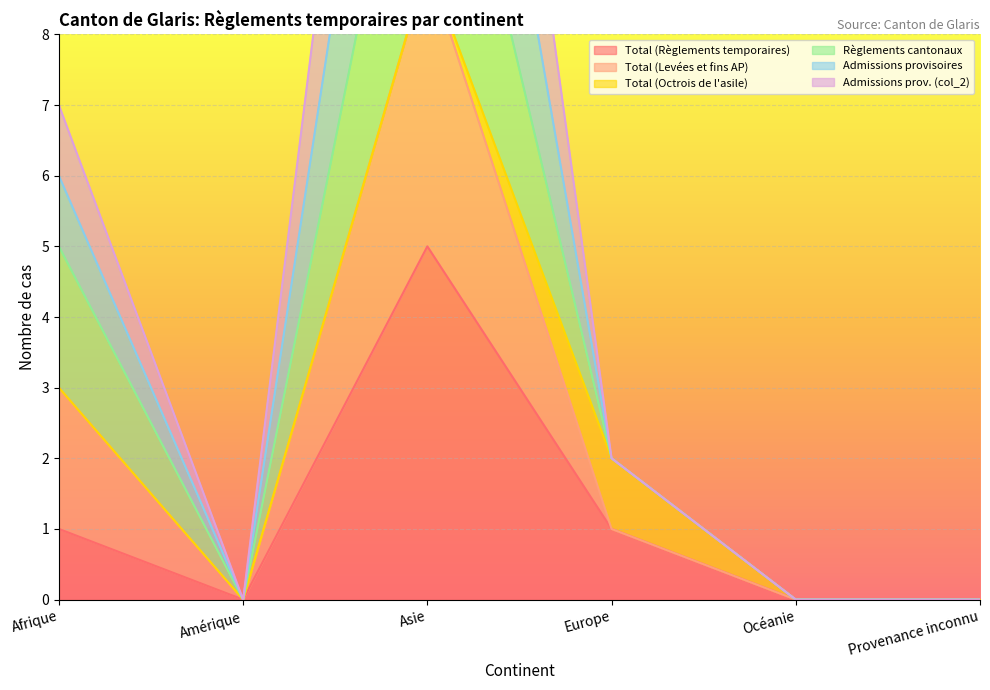

At how many categories does at least one series exceed 13?

1